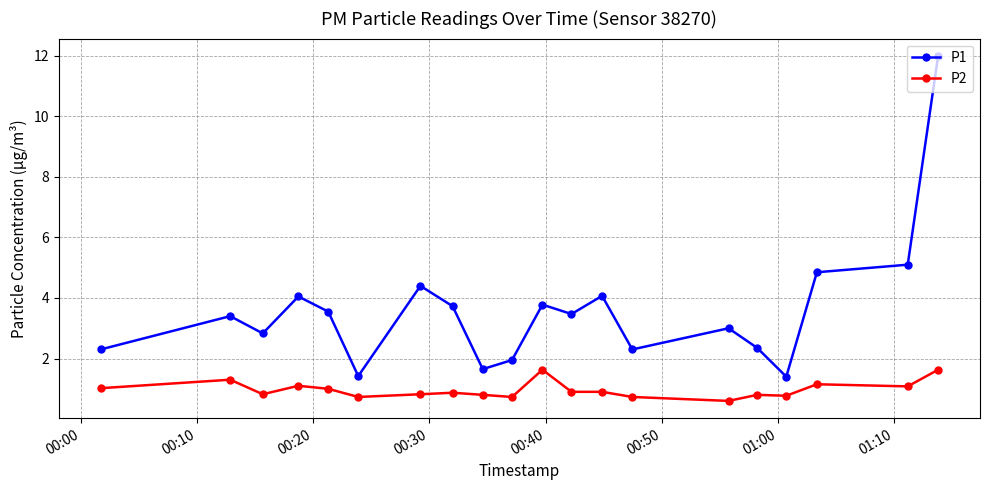

What is the difference between the maximum and minimum values in the P2 series?

1.0